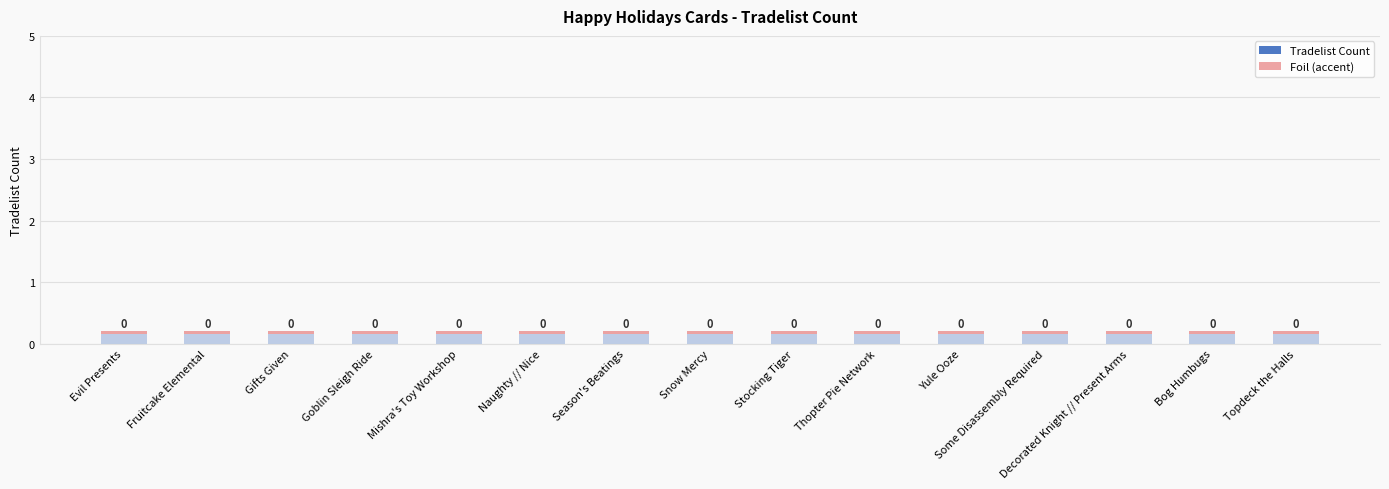

What is the label of the 15th bar from the right?

Evil Presents